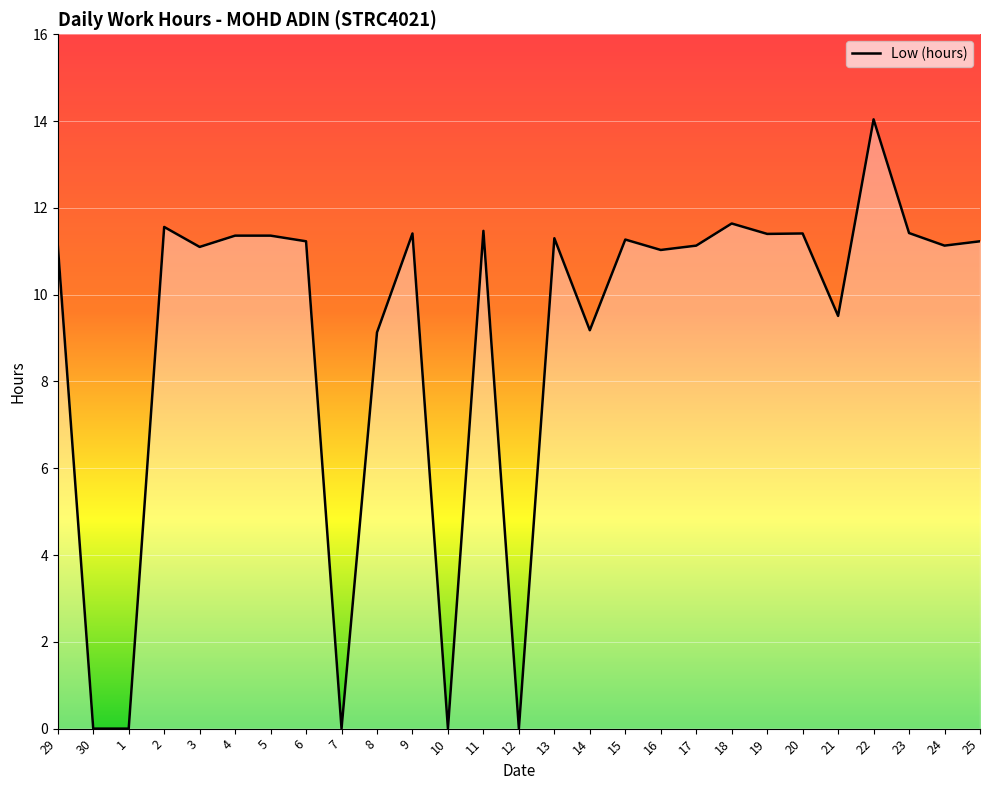

True or false: the data shows 3.2 at 8.

False